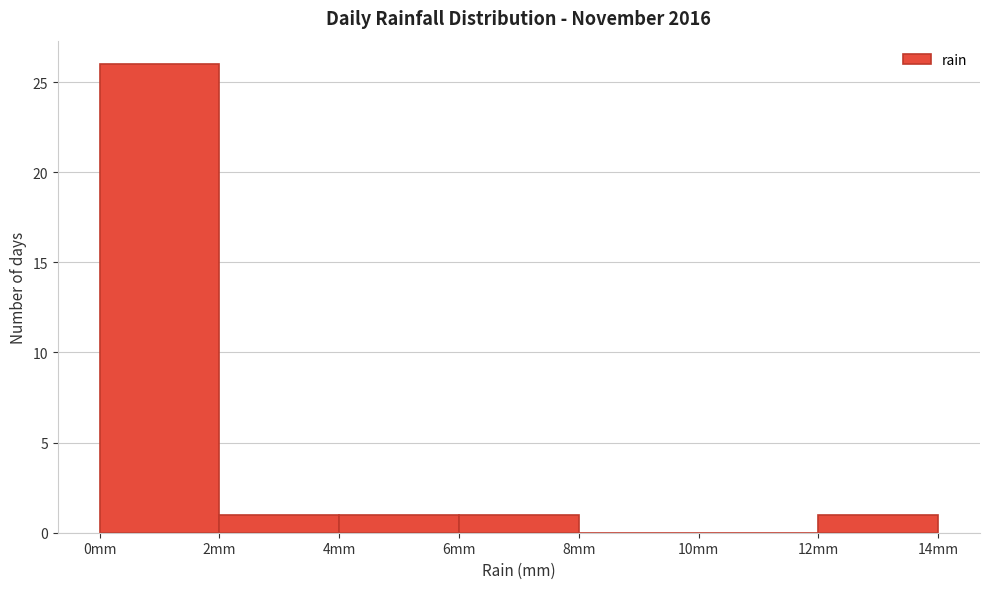

What is the height of the bar covering 12 to 14 on the x-axis? The values are not printed on the chart, so give them approximately, as read against the axis.

1